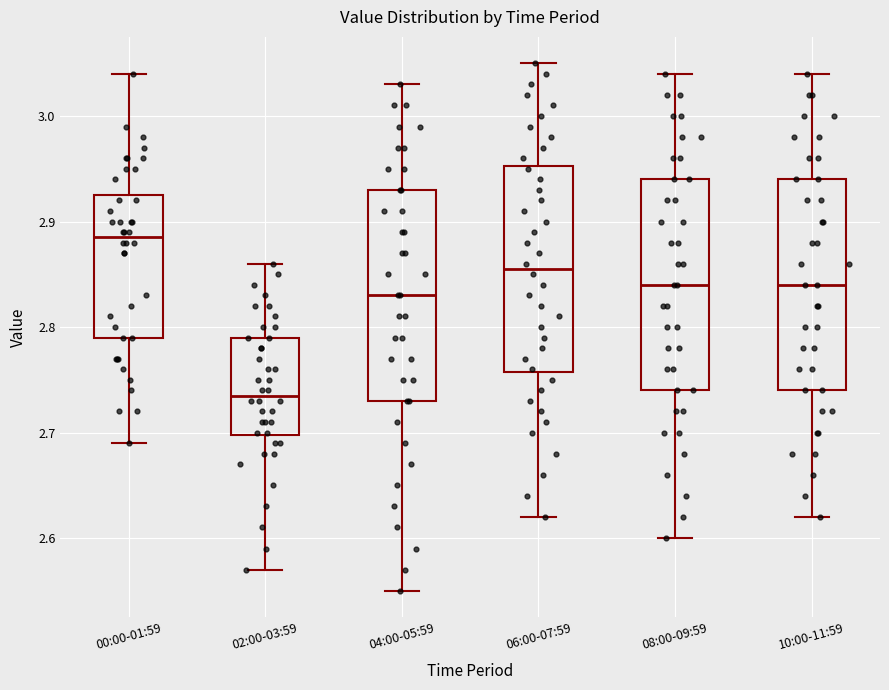

Which box has the lowest median line?

02:00-03:59